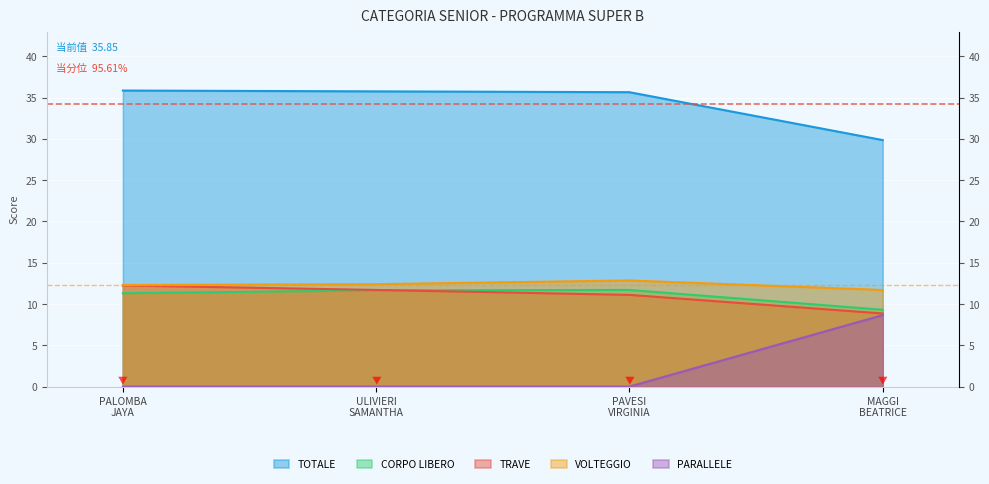

How many data points in CORPO LIBERO are less than 11?

1